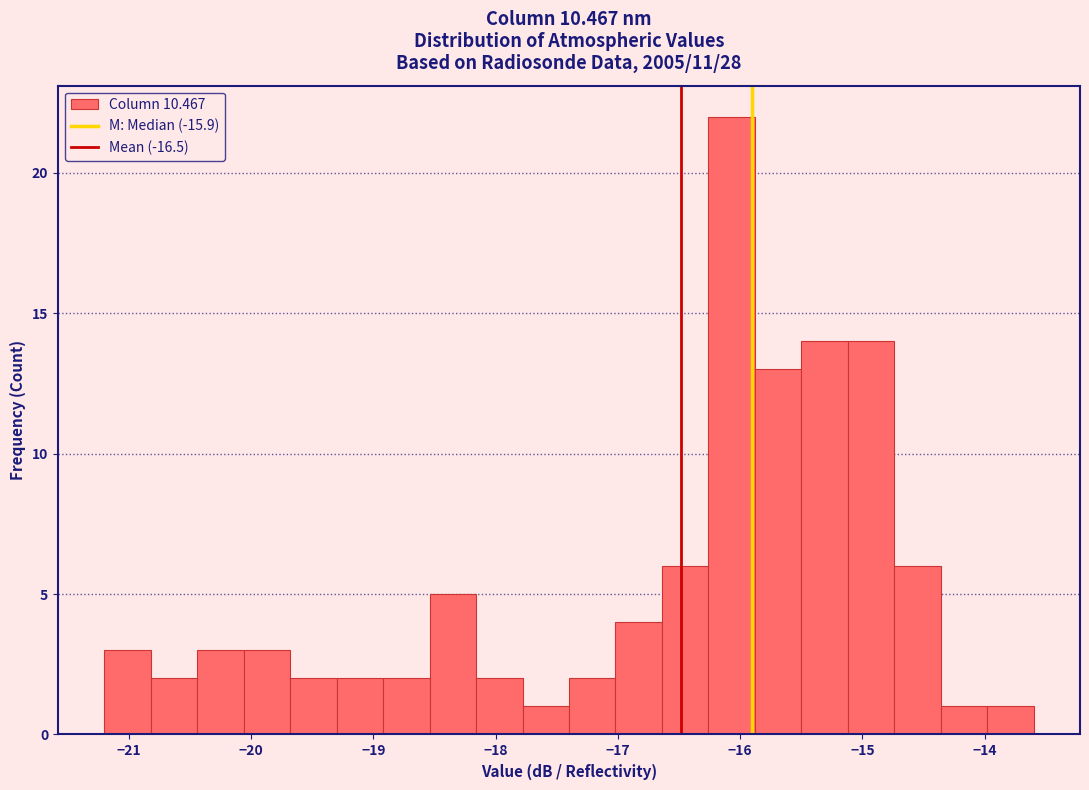

Read against the x-axis, roughly where is the centre of the tallest bar?

-16.1